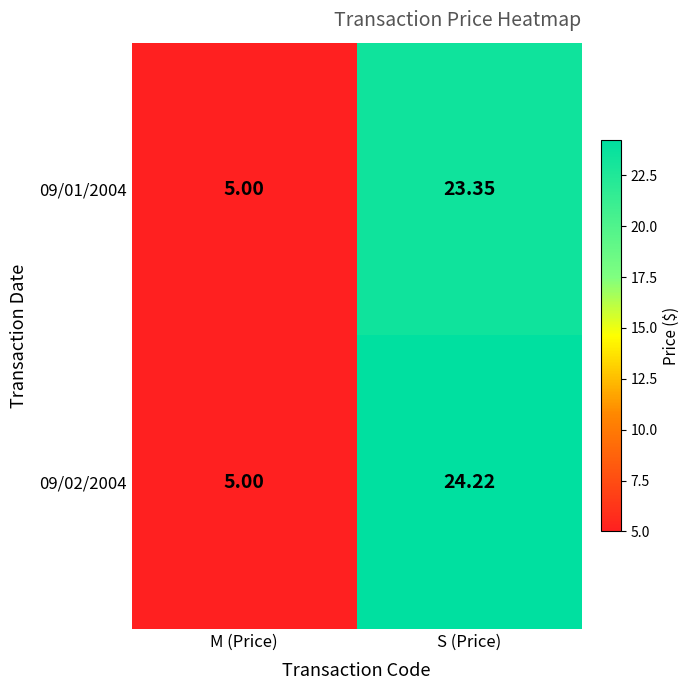

Which category has the highest value in the 09/02/2004 series?

S (Price)